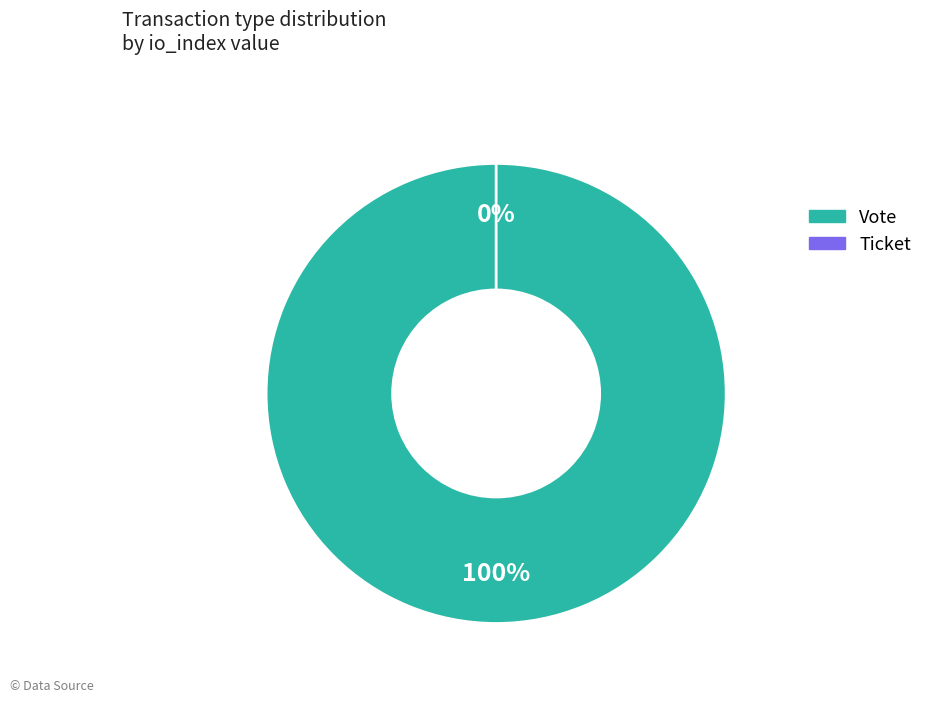

What is the total percentage of Ticket and Vote?

100.0%